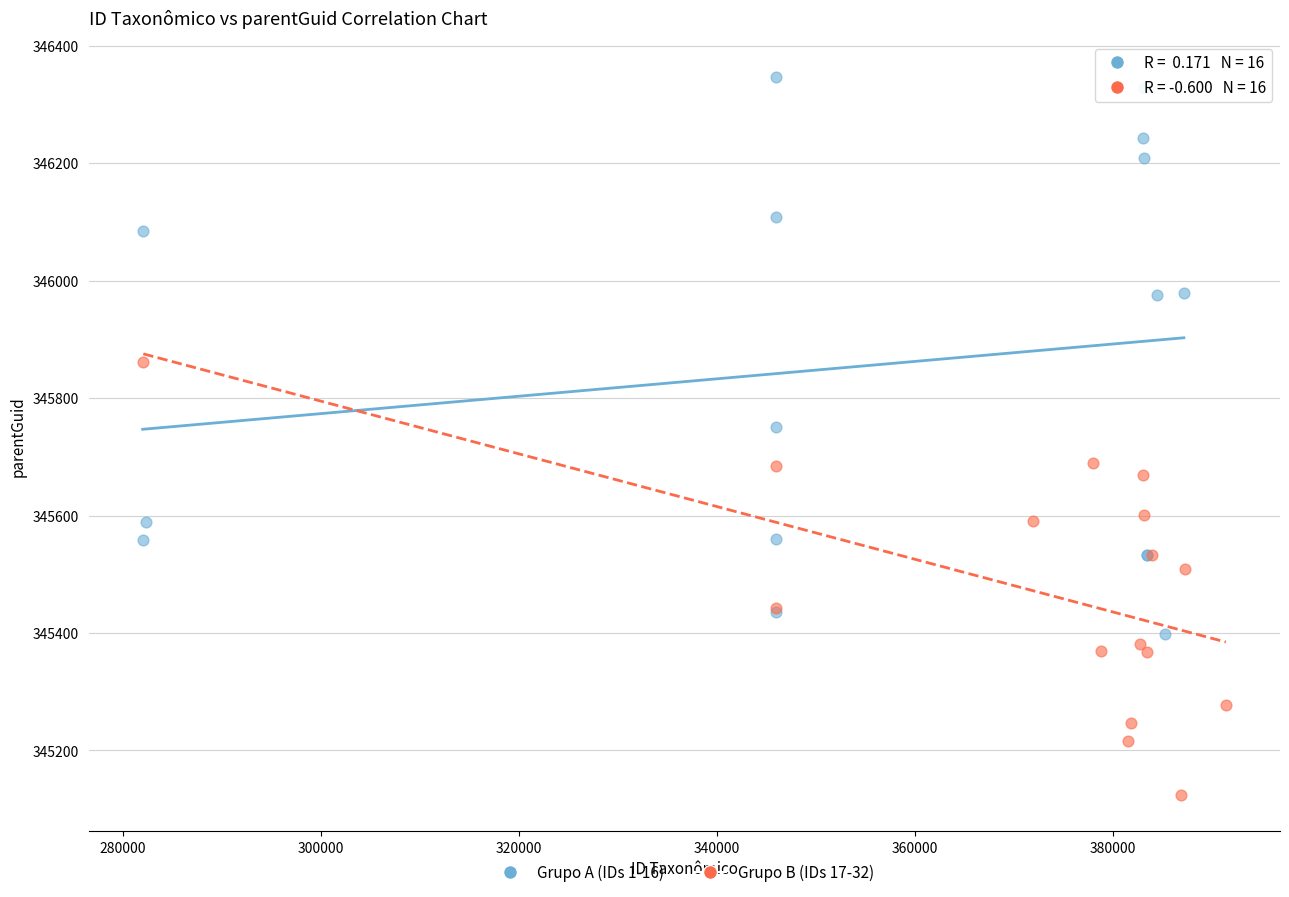

Which series reaches the minimum Y coordinate?

Grupo B (IDs 17-32)